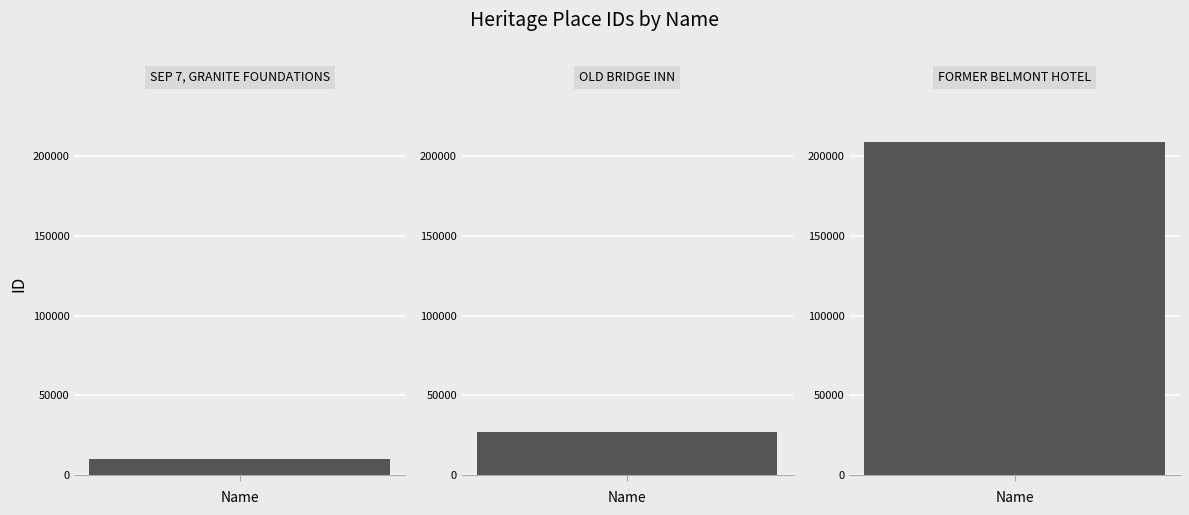

Reading left to right, what are all the values shown in this chart?

SEP 7, GRANITE FOUNDATIONS=10287	OLD BRIDGE INN=26749	FORMER BELMONT HOTEL=208893